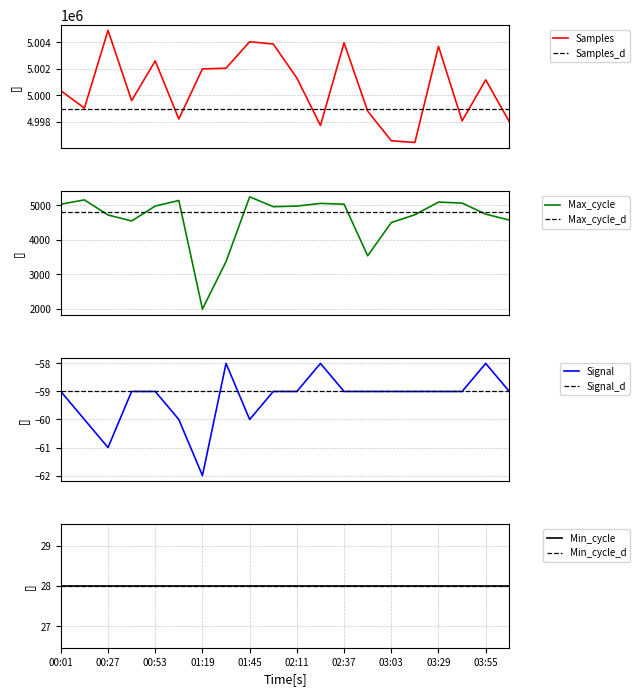

Count the Signal values in the range -59 to -58.

15